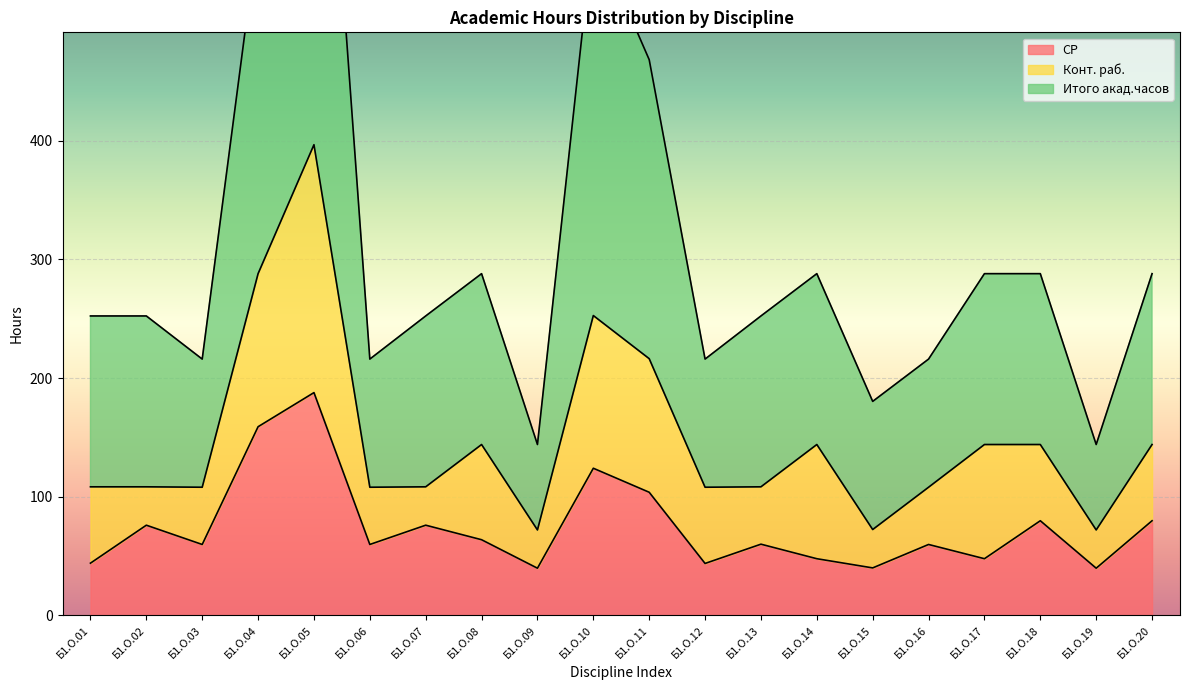

At which category does СР reach its first local valley?

Б1.О.03